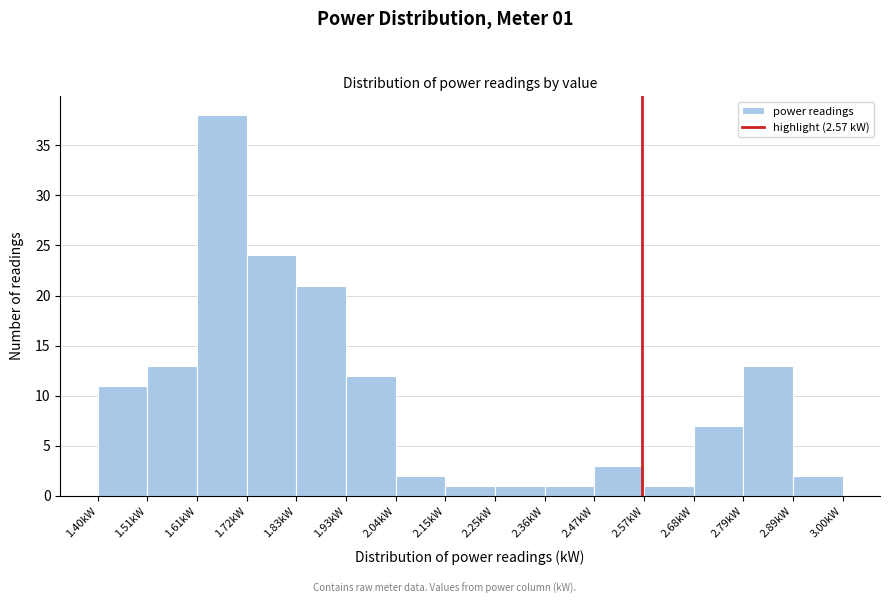

Over which range of the x-axis is the bar tallest?

1.62 to 1.72